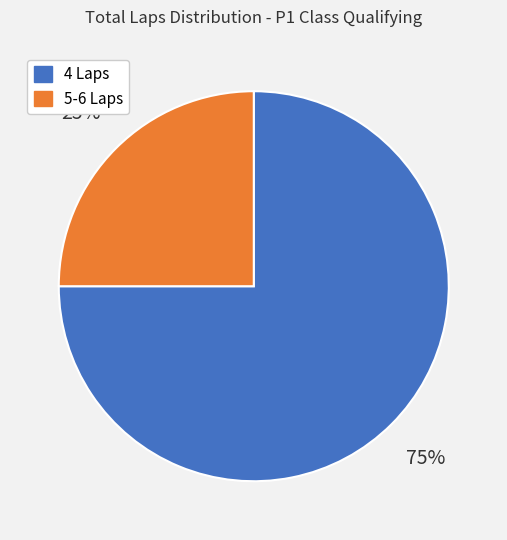

To the nearest percent, what is the average slice percentage?

50%